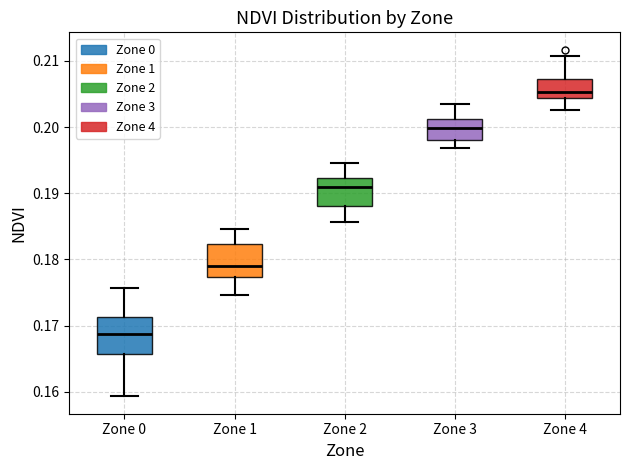

Where does the upper whisker of the box for Zone 3 end on the y-axis? The values are not printed on the chart, so give them approximately, as read against the axis.

0.203